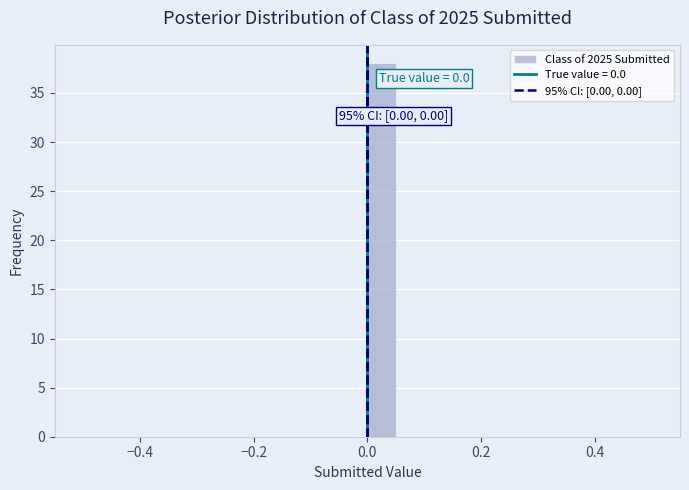

Around what value on the x-axis is the tallest bar? Give the approximate position of its centre, as read against the axis.

0.02